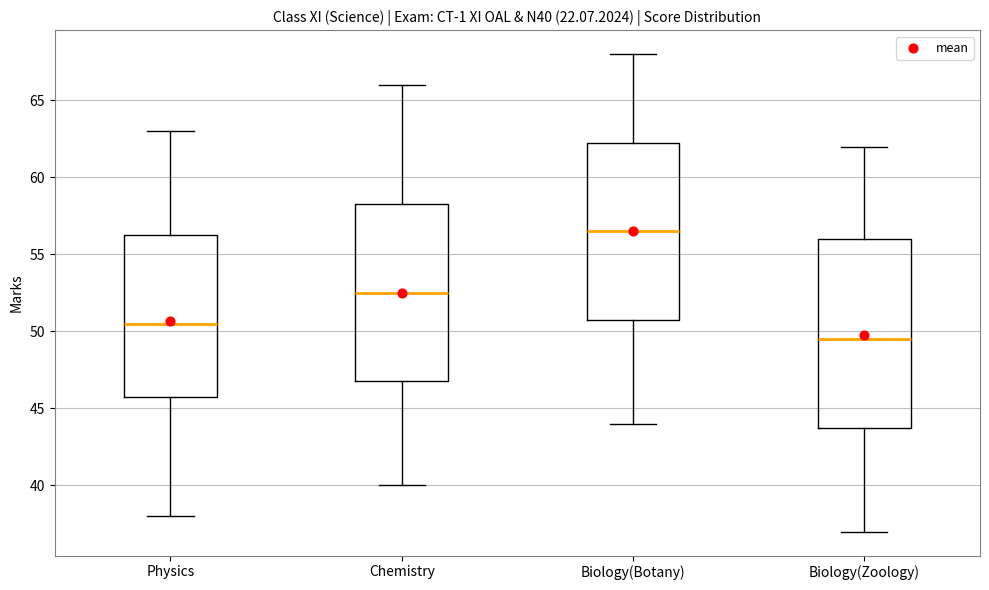

Reading left to right, read every box against the y-axis: the position of its median line, the range the box covers, and the ends of its whiskers. The values are not printed on the chart, so give them approximately, as read against the axis.

Physics: median 50.5, box 46.0 to 56.5, whiskers 38.0 to 63.0
Chemistry: median 52.5, box 47.0 to 58.5, whiskers 40.0 to 66.0
Biology(Botany): median 56.5, box 51.0 to 62.5, whiskers 44.0 to 68.0
Biology(Zoology): median 49.5, box 44.0 to 56.0, whiskers 37.0 to 62.0